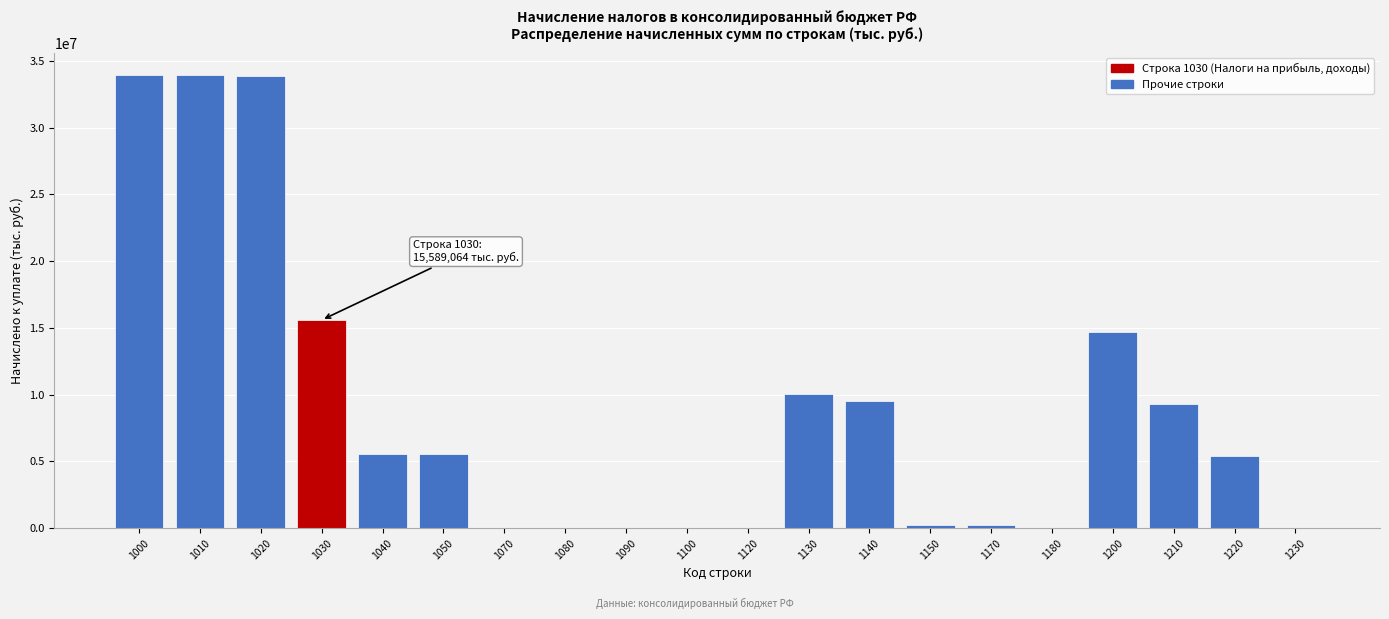

The value at 1030 is 15589064. True or false?

True